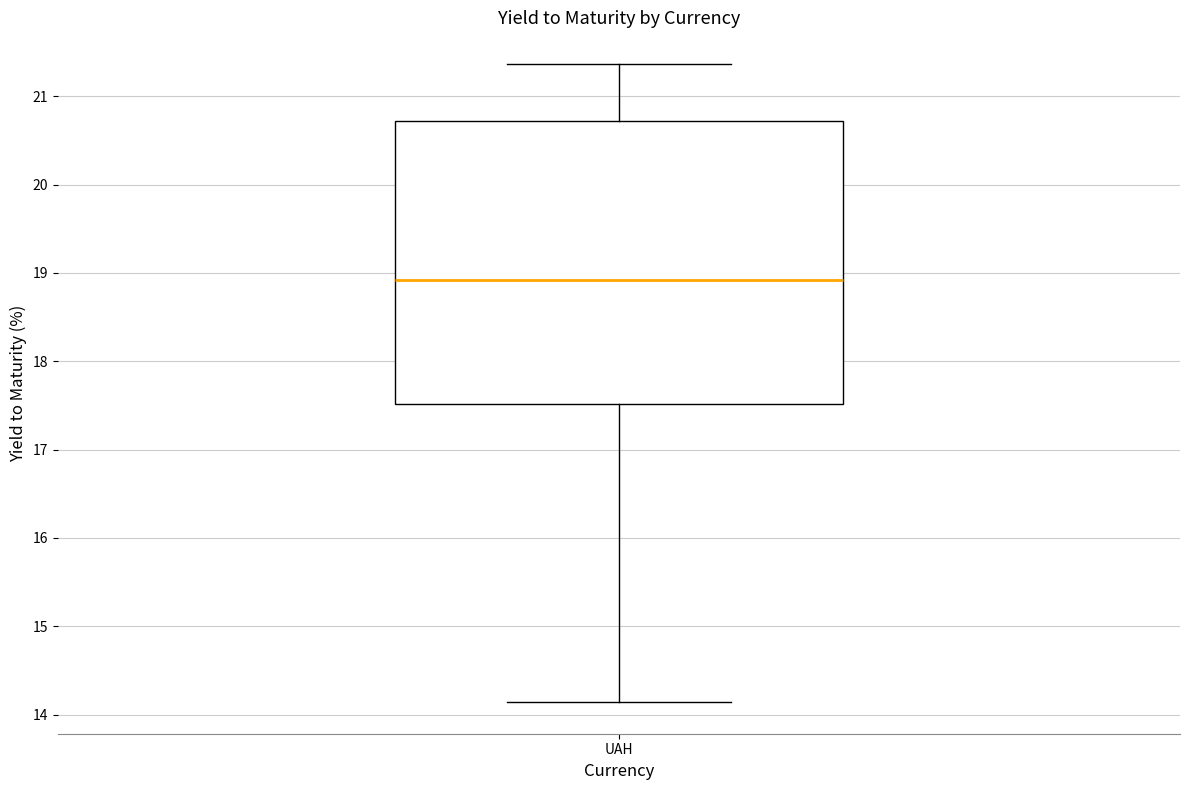

Where does the median line of the box for UAH sit on the y-axis? The values are not printed on the chart, so give them approximately, as read against the axis.

18.9